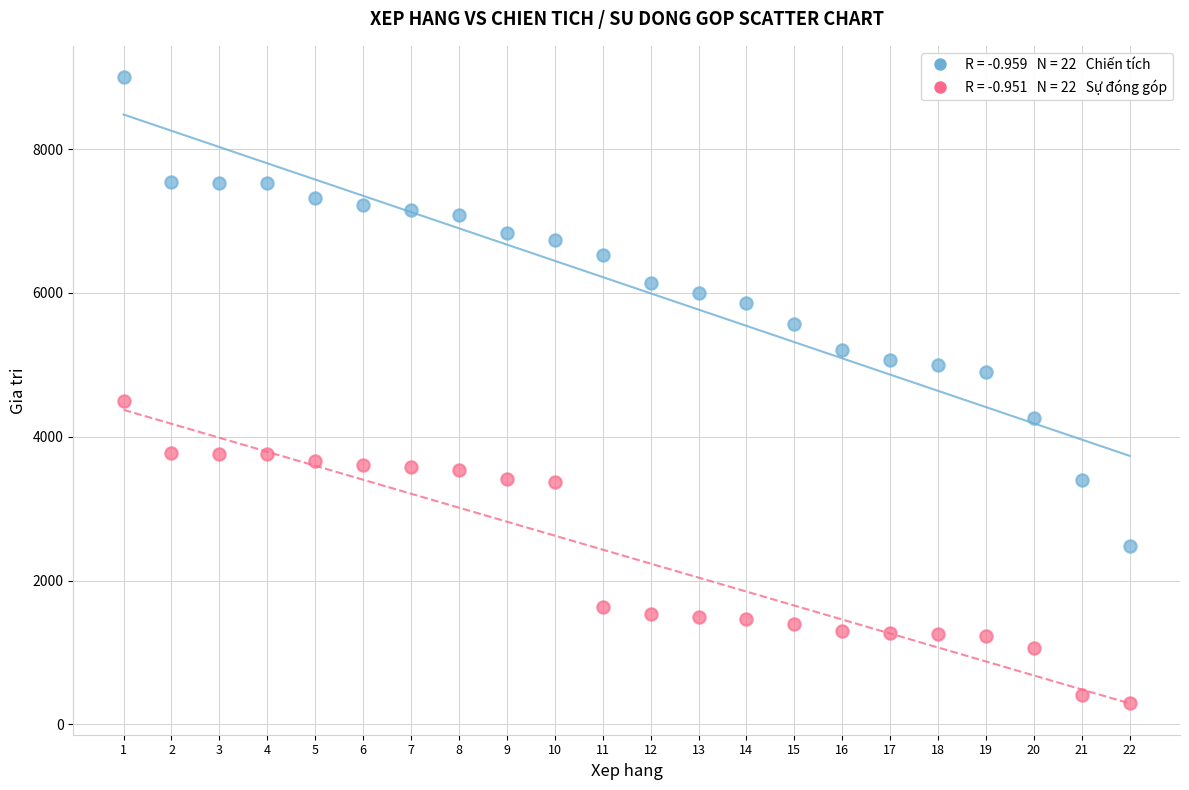

Across all data points, what is the range of X values (max minus min)?

21